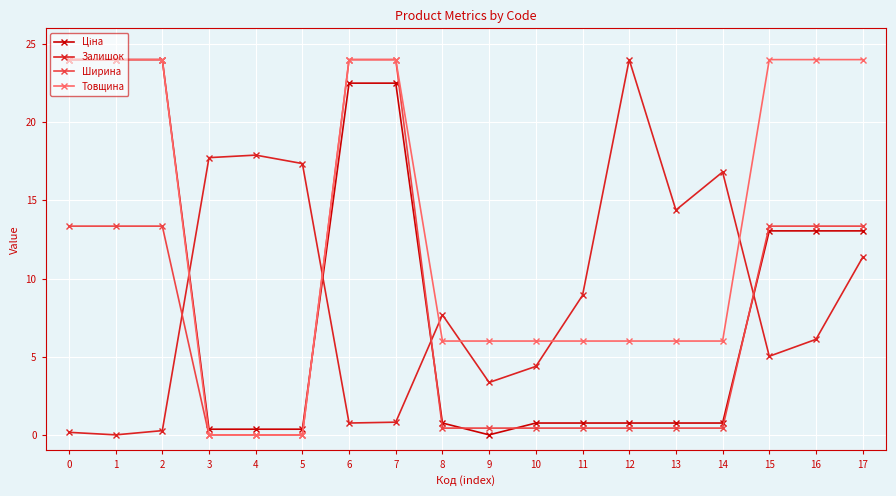

Is this an area chart (filled region under the line)?

No